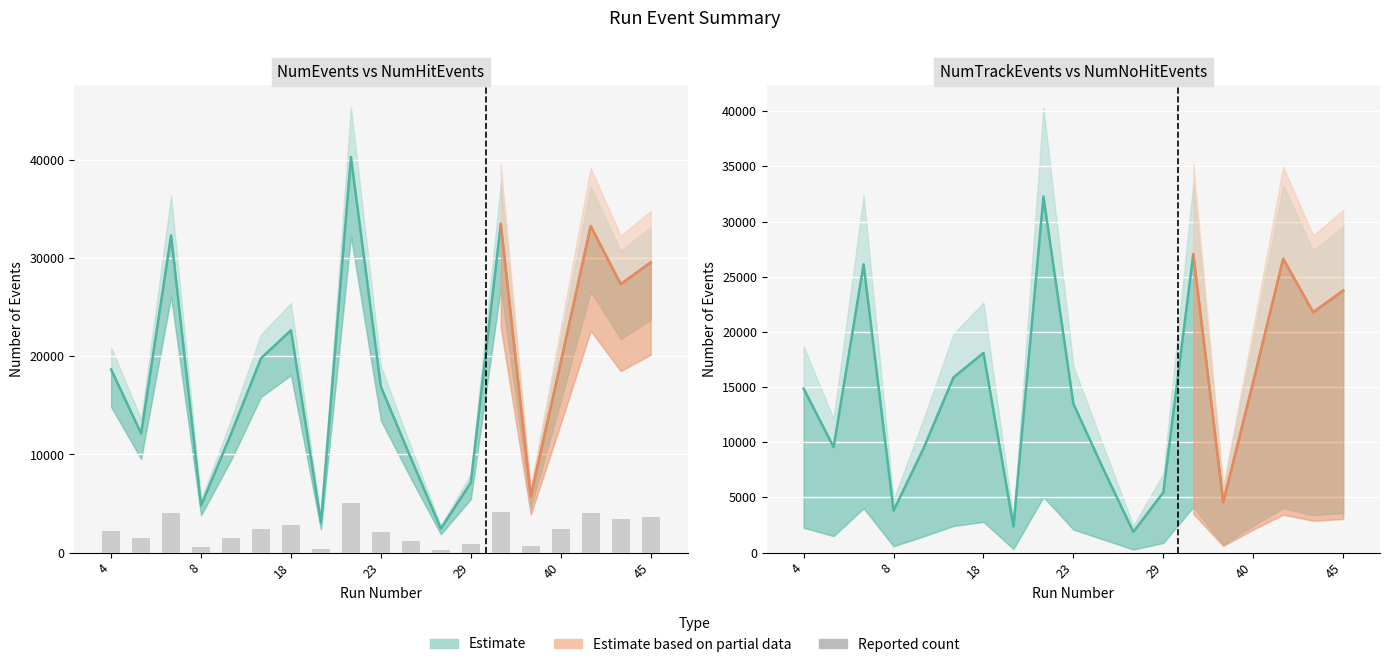

Which category has the highest value in the NumEvents series?

22